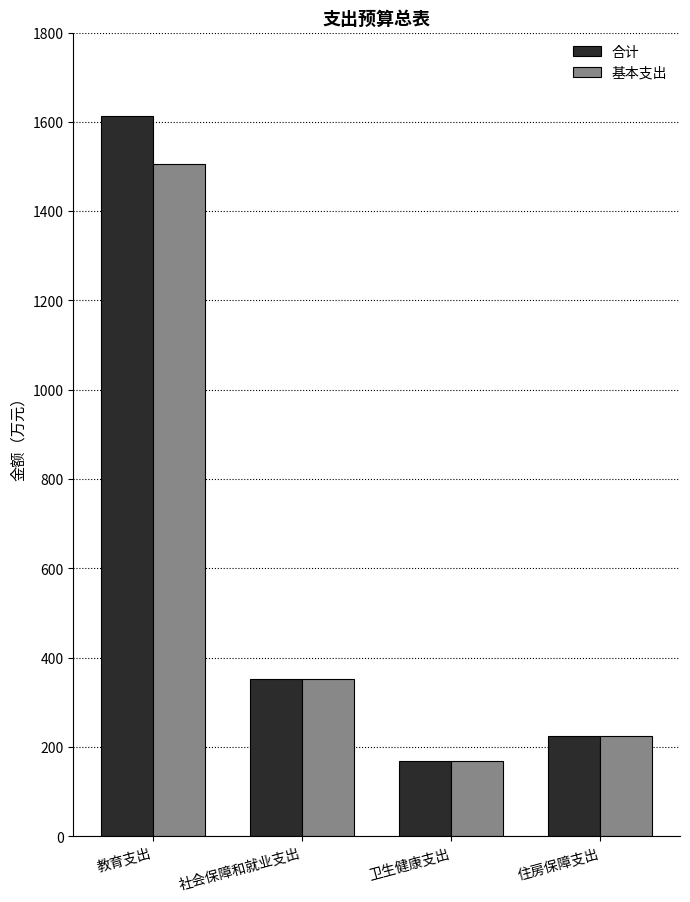

Is the value of 合计 at 教育支出 greater than the value of 基本支出 at 住房保障支出?

Yes